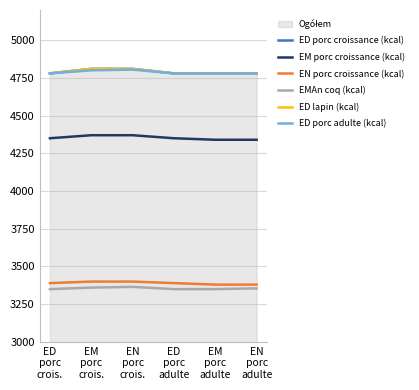

What position from the left is ED
porc
crois.?

1